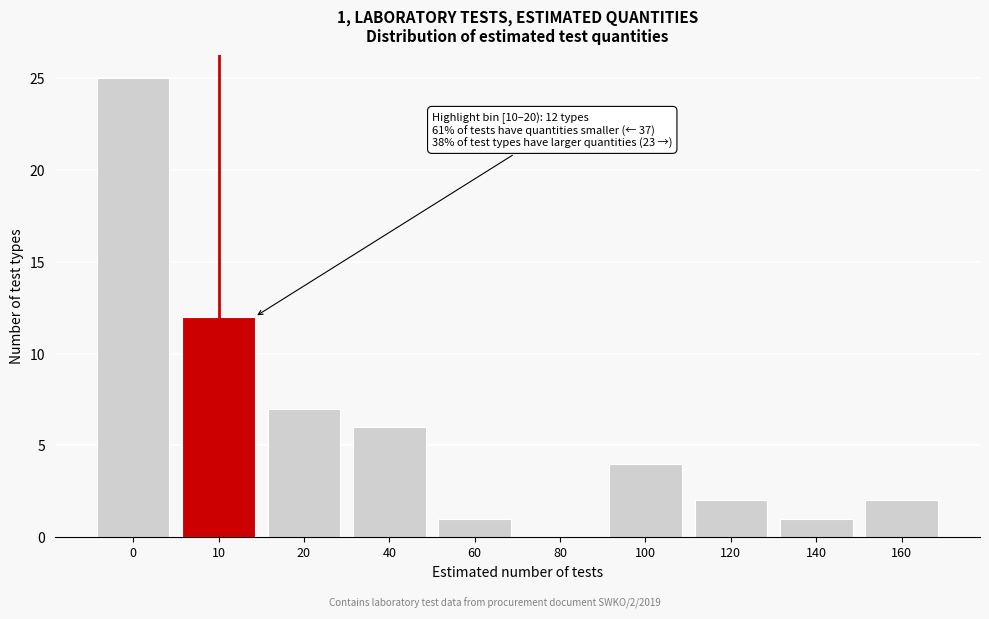

Reading left to right, what are all the values shown in this chart?

0=25	10=12	20=7	40=6	60=1	80=0	100=4	120=2	140=1	160=2